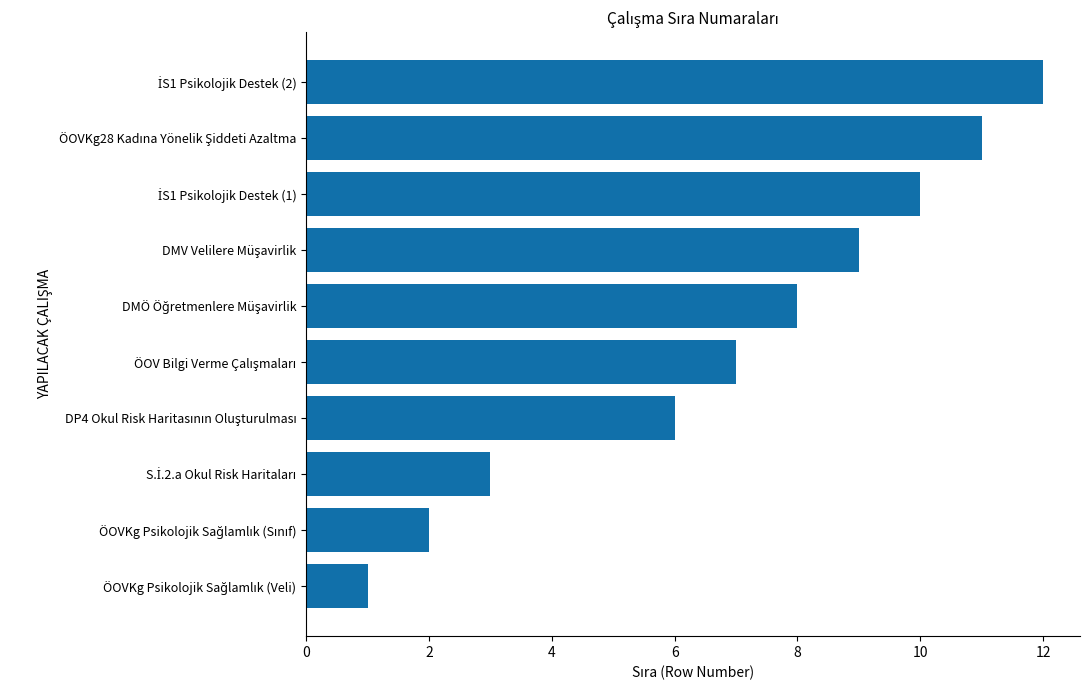

What is the average value?

7